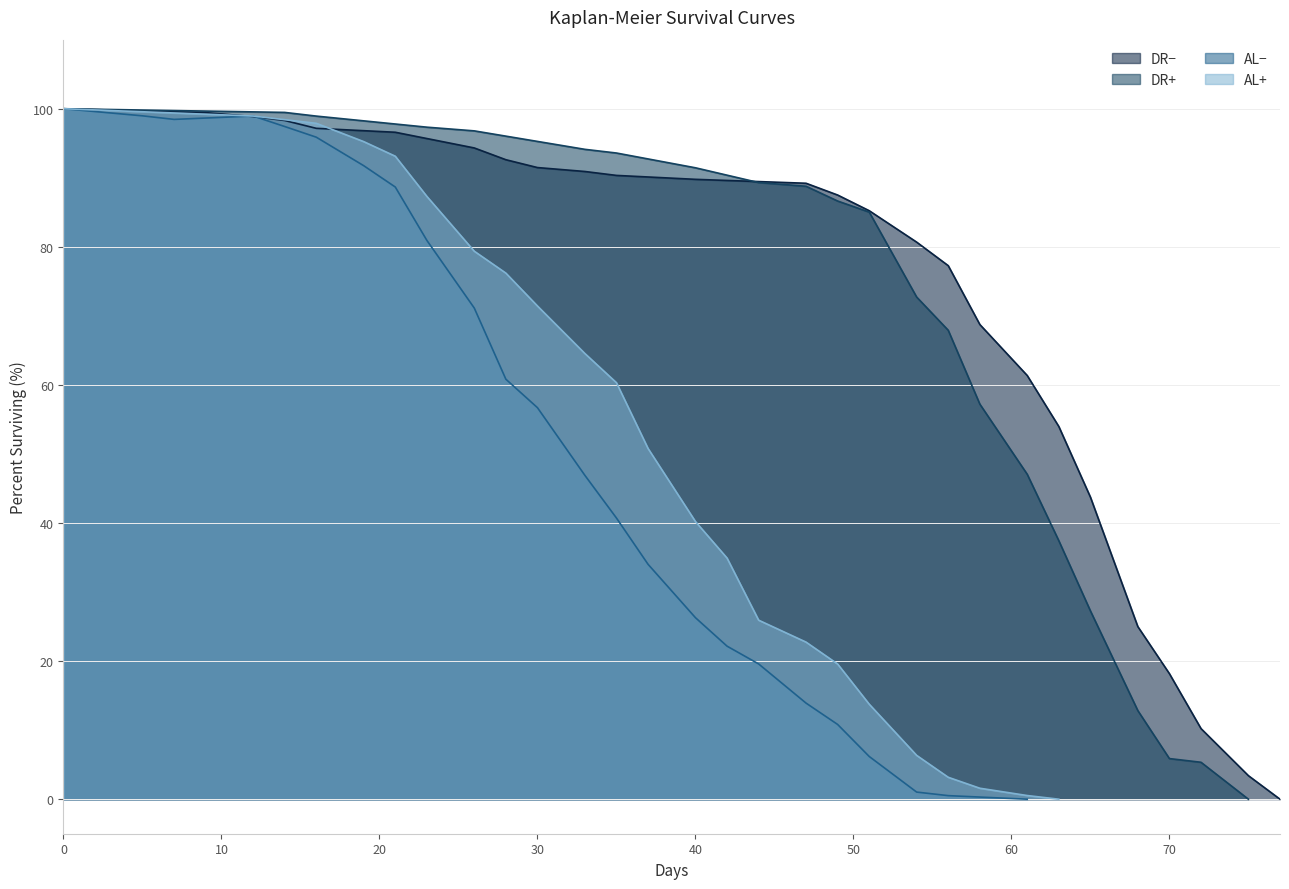

What is the difference between the maximum and minimum values?

77